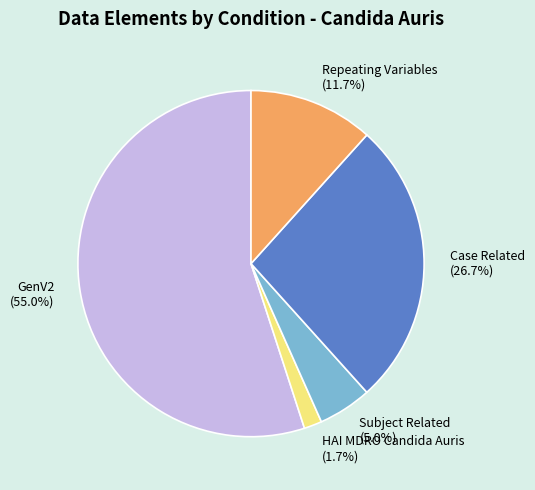

Rank the categories by value from lowest to highest.

HAI MDRO Candida Auris, Subject Related, Repeating Variables, Case Related, GenV2